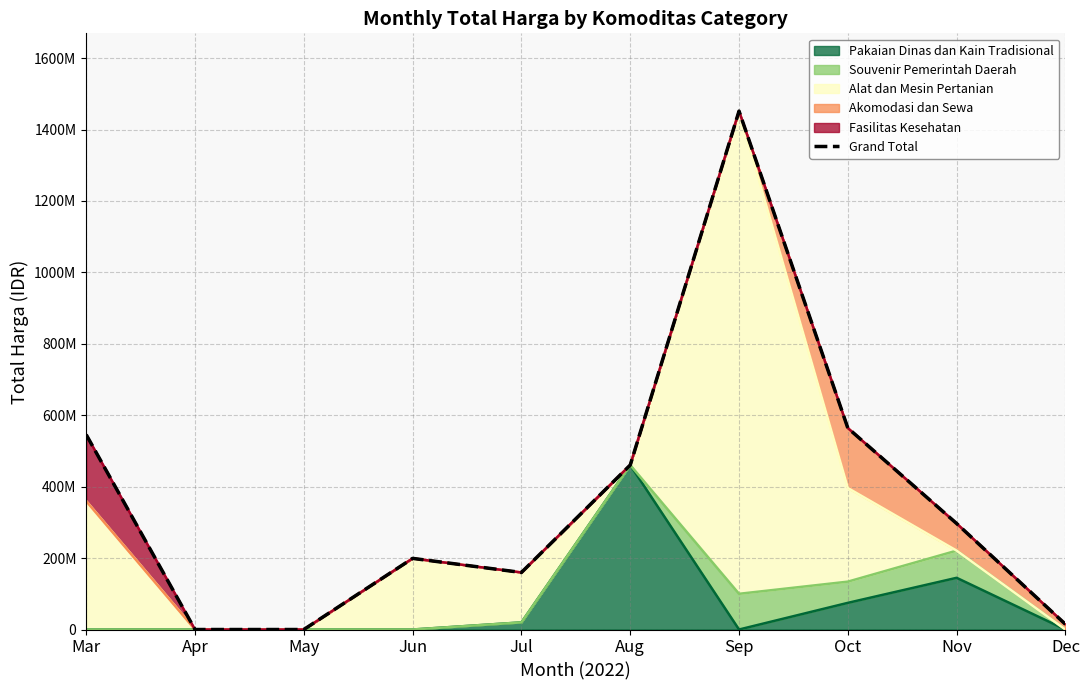

What is the difference between the second highest and minimum values?

564171150